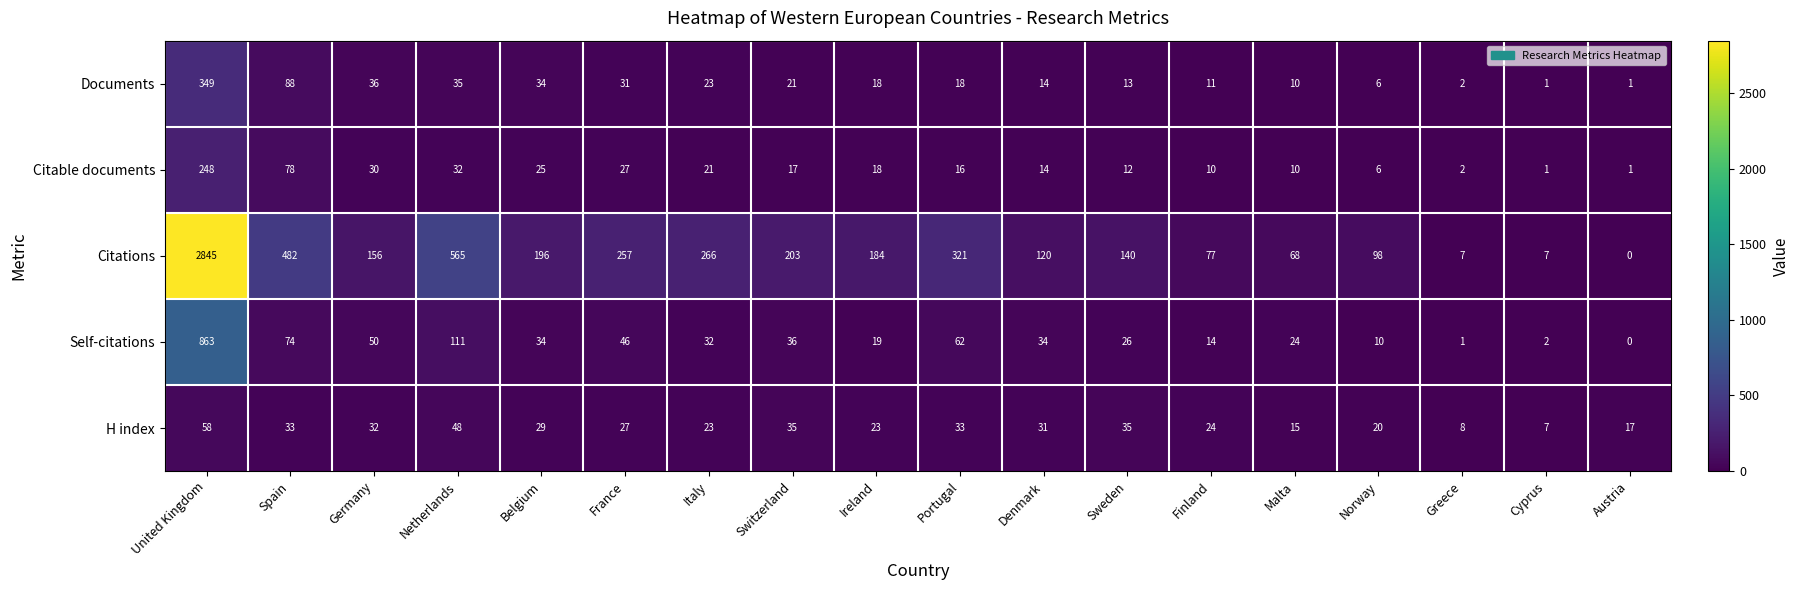

What is the difference between the second highest and minimum values in the H index series?

41